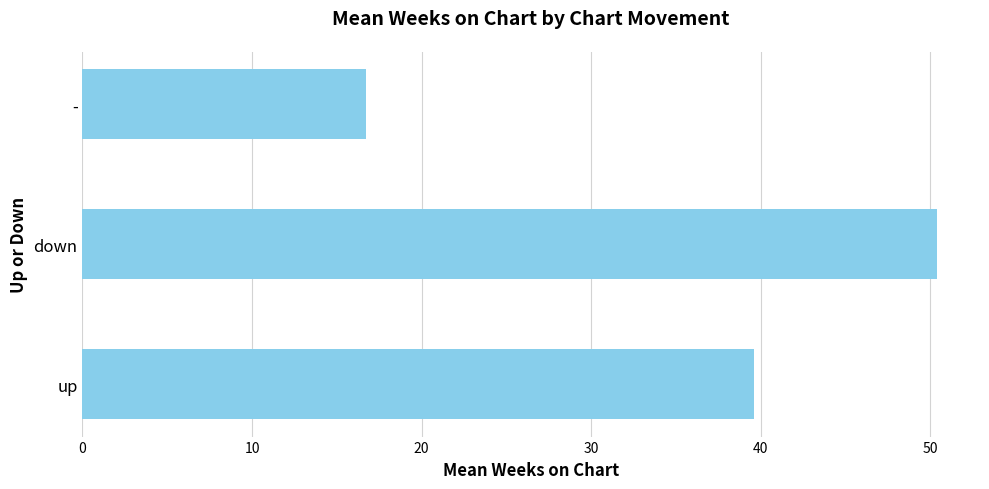

How many data points does each series have?

3